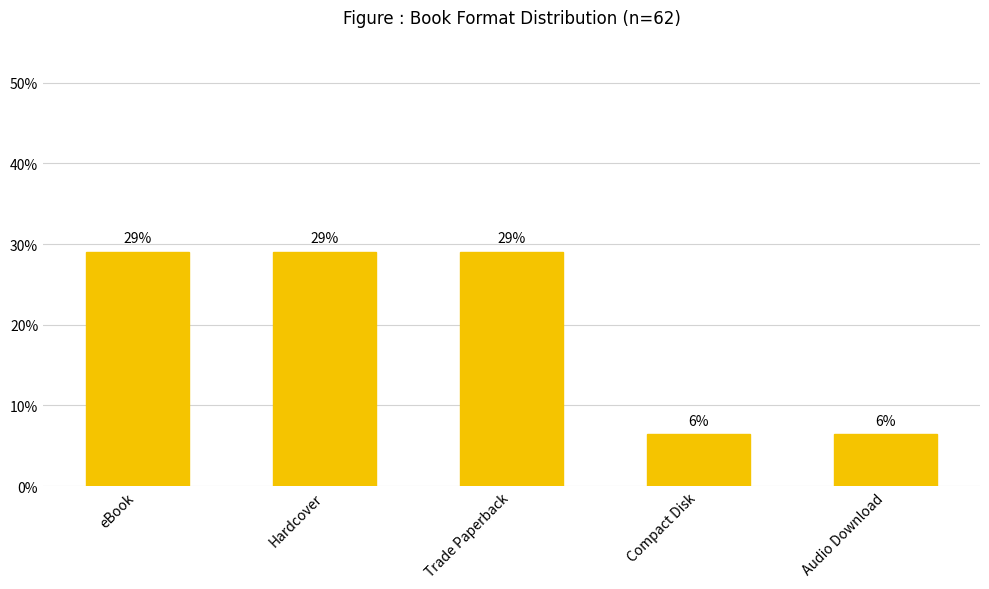

Is it true that the value at Audio Download is 8.7?

False